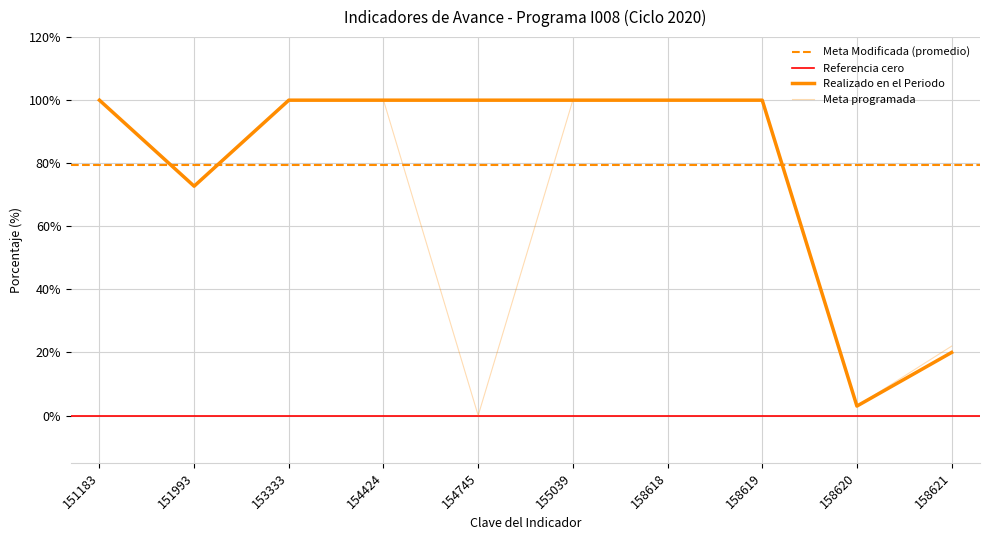

List the labels in order of Meta programada value, largest first.

151183, 153333, 154424, 155039, 158618, 158619, 151993, 158621, 158620, 154745